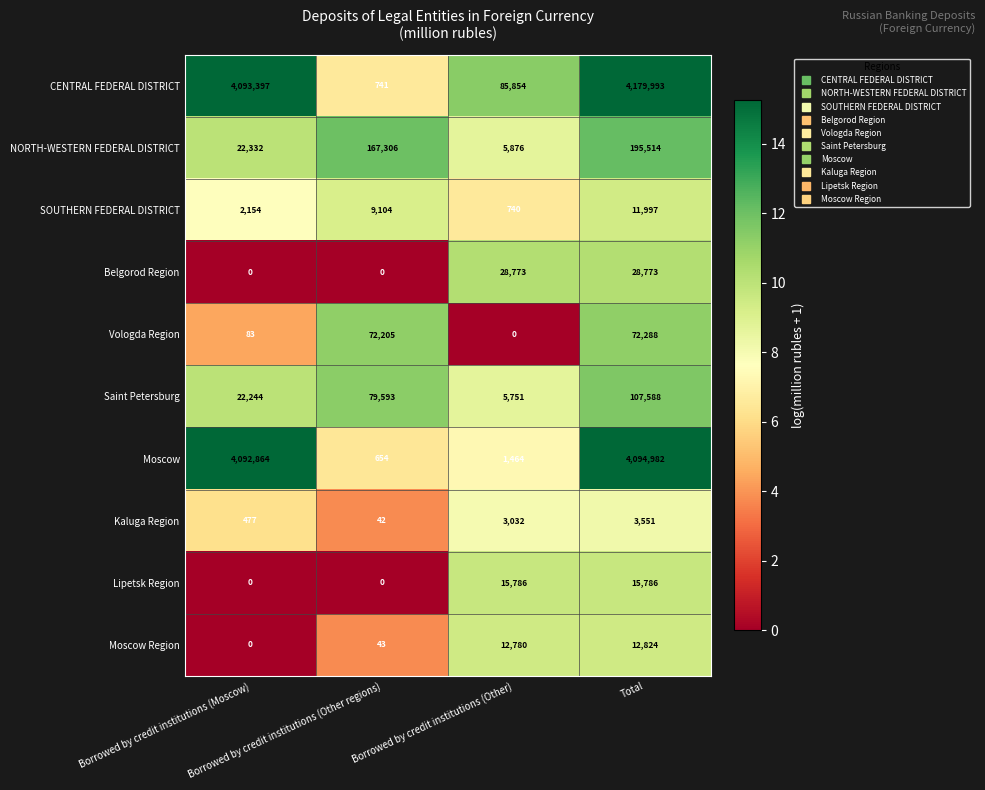

Which series has the widest spread of values?

CENTRAL FEDERAL DISTRICT